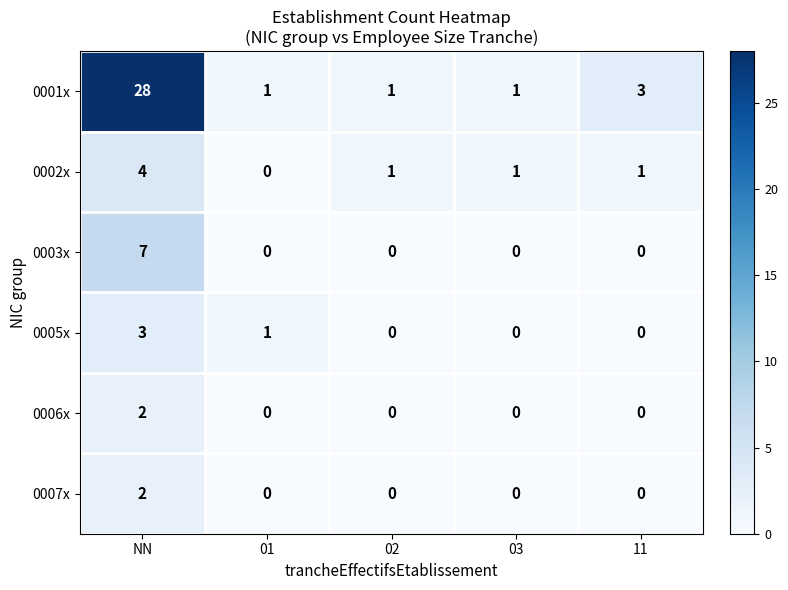

How many categories are shown in the chart?

5